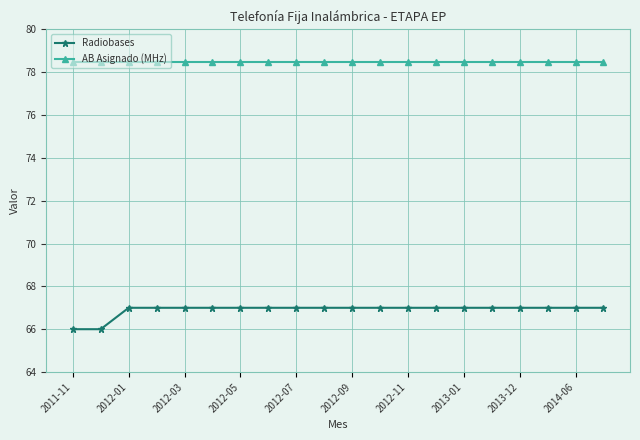

At how many categories does at least one series exceed 71?

20